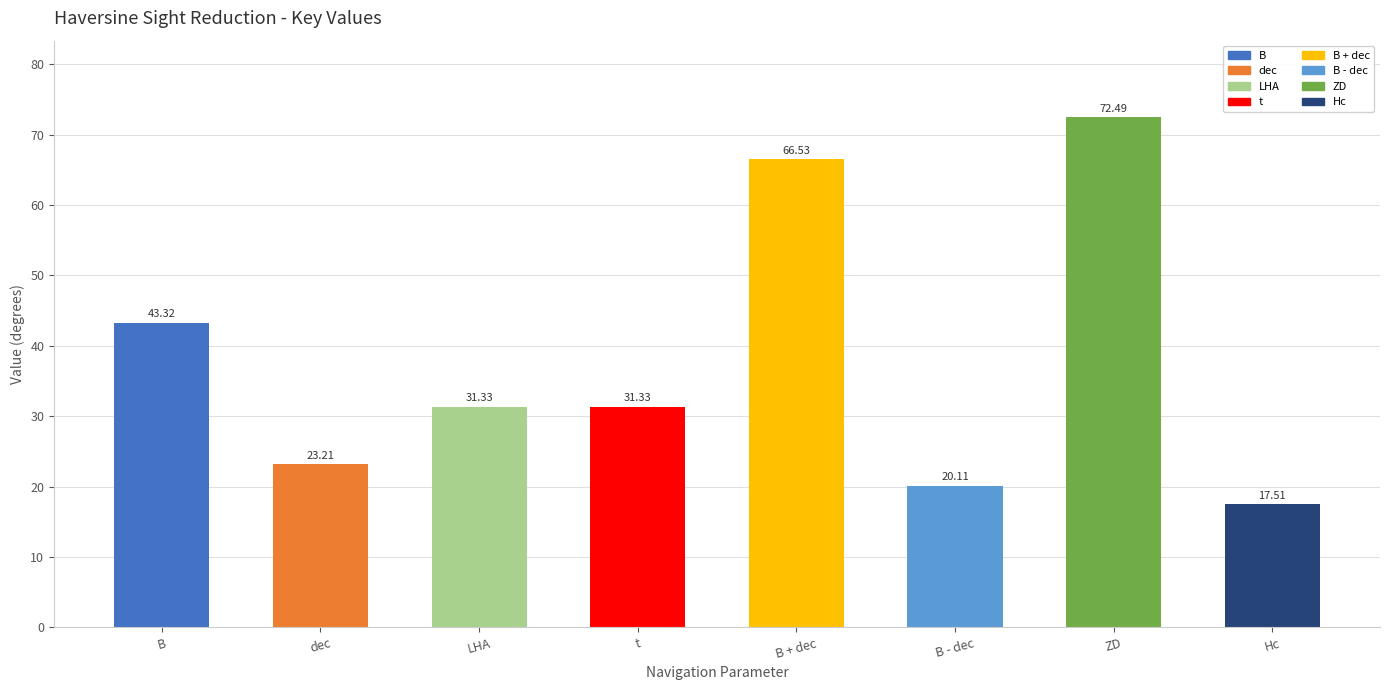

What is the change in value from B to Hc?

-25.8